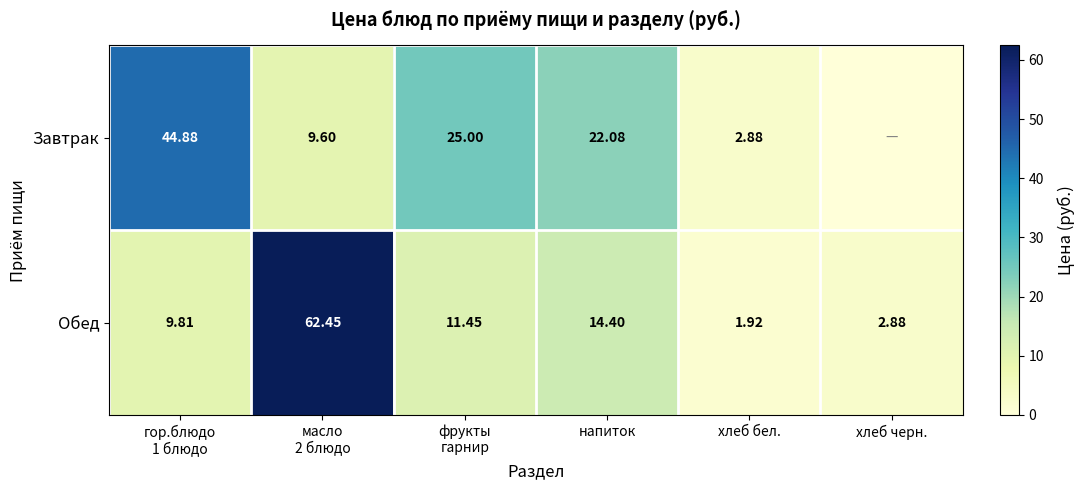

Which category has the lowest value in the Обед series?

хлеб бел.